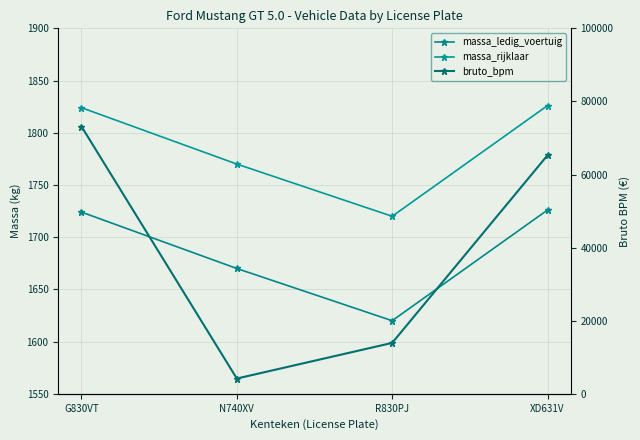

True or false: bruto_bpm and massa_rijklaar cross at least once.

False